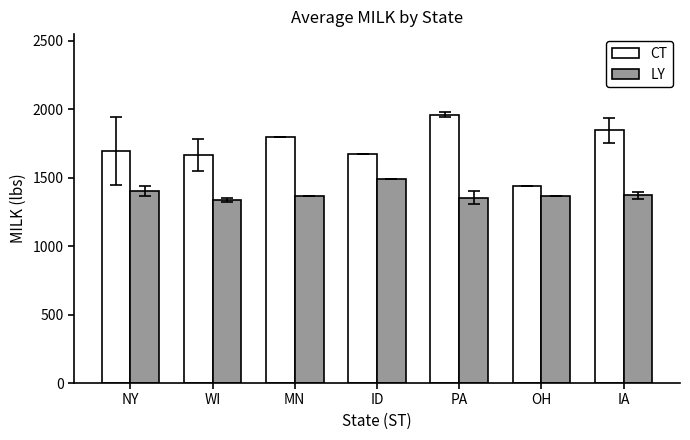

What is the smallest value displayed?

1337.3